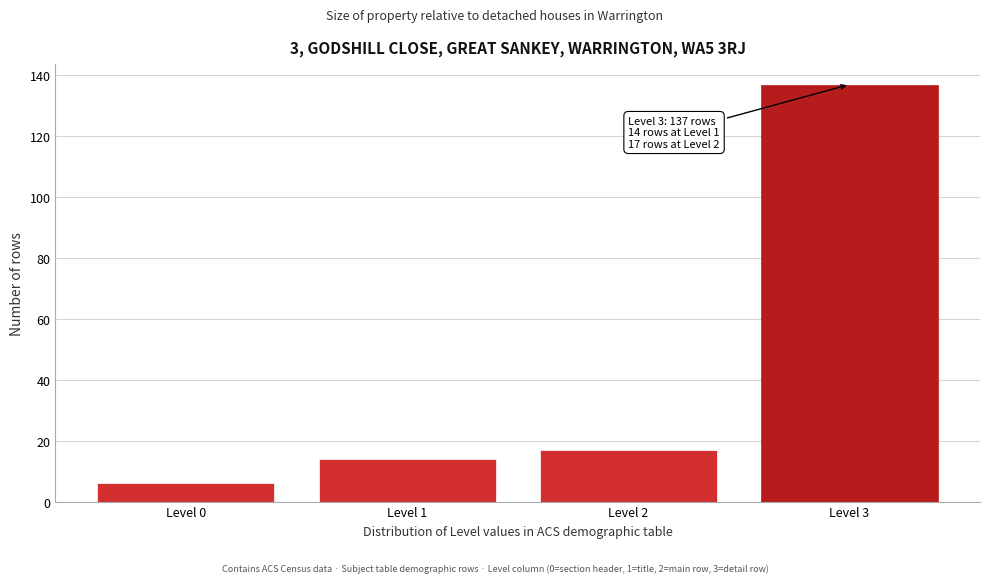

Reading left to right, what are all the values shown in this chart?

6	14	17	137